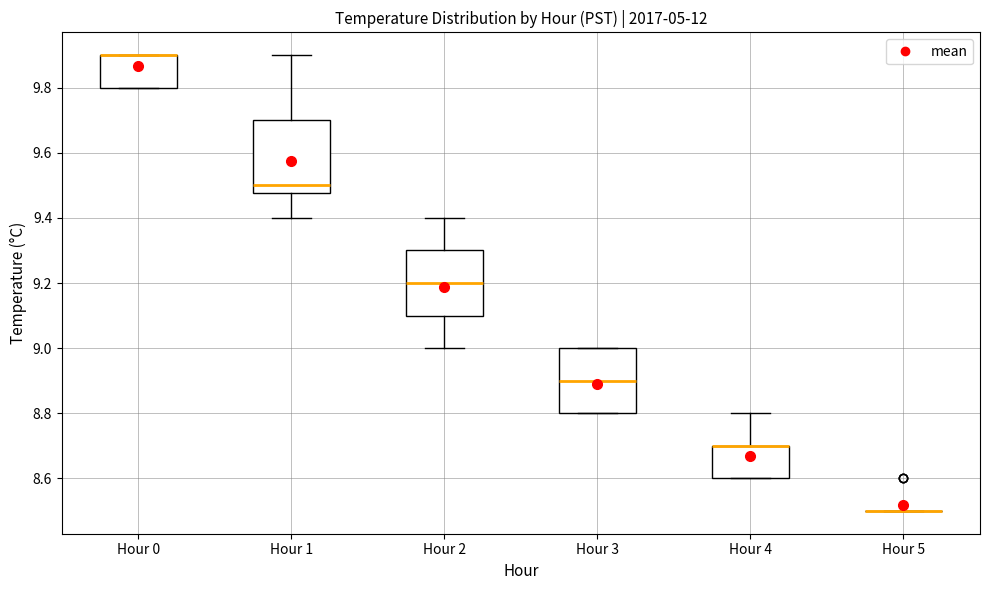

Reading left to right, transcribe this box plot: for each box, give where its median line is, the range the box spans, and where its two whiskers end, as read against the y-axis. The values are not printed on the chart, so give them approximately, as read against the axis.

Hour 0: median 9.90 (drawn on the box's upper edge), box 9.80 to 9.90, whiskers 9.80 to 9.90
Hour 1: median 9.50, box 9.48 to 9.70, whiskers 9.40 to 9.90
Hour 2: median 9.20, box 9.10 to 9.30, whiskers 9.00 to 9.40
Hour 3: median 8.90, box 8.80 to 9.00, whiskers 8.80 to 9.00
Hour 4: median 8.70 (drawn on the box's upper edge), box 8.60 to 8.70, whiskers 8.60 to 8.80
Hour 5: box collapsed to a line at 8.50, whiskers 8.50 to 8.50